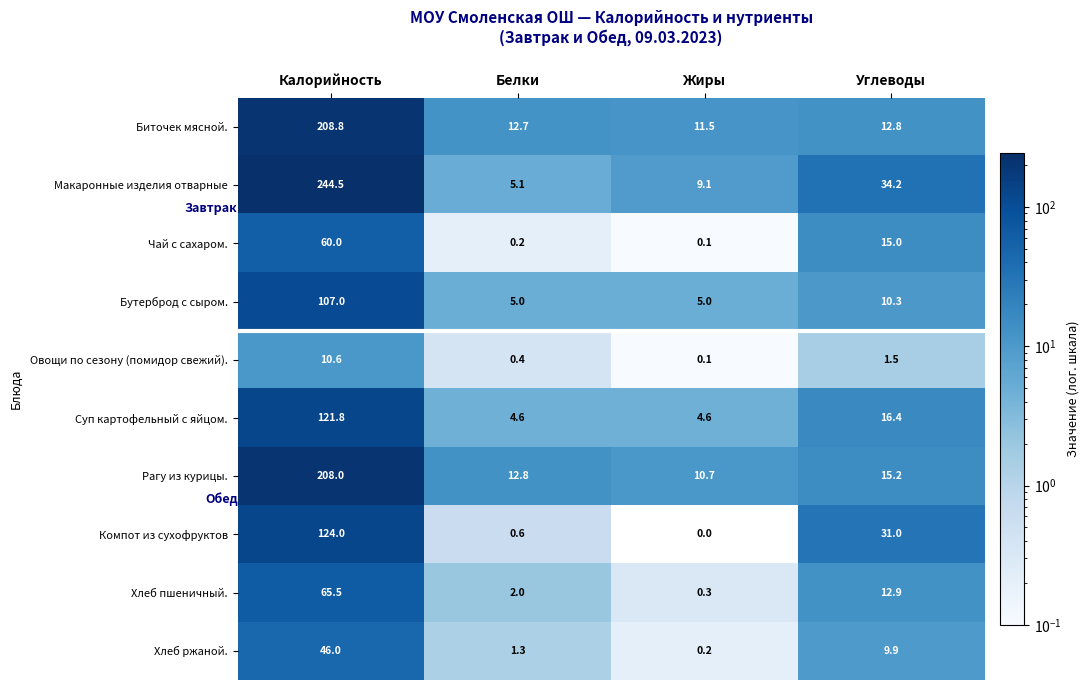

What is the greatest value displayed?

244.5